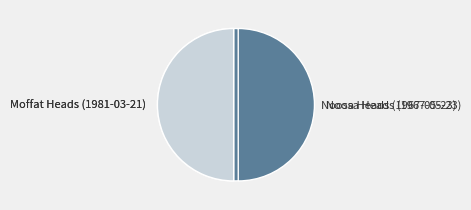

True or false: Moffat Heads (1981-03-21) accounts for 50% of the total.

True